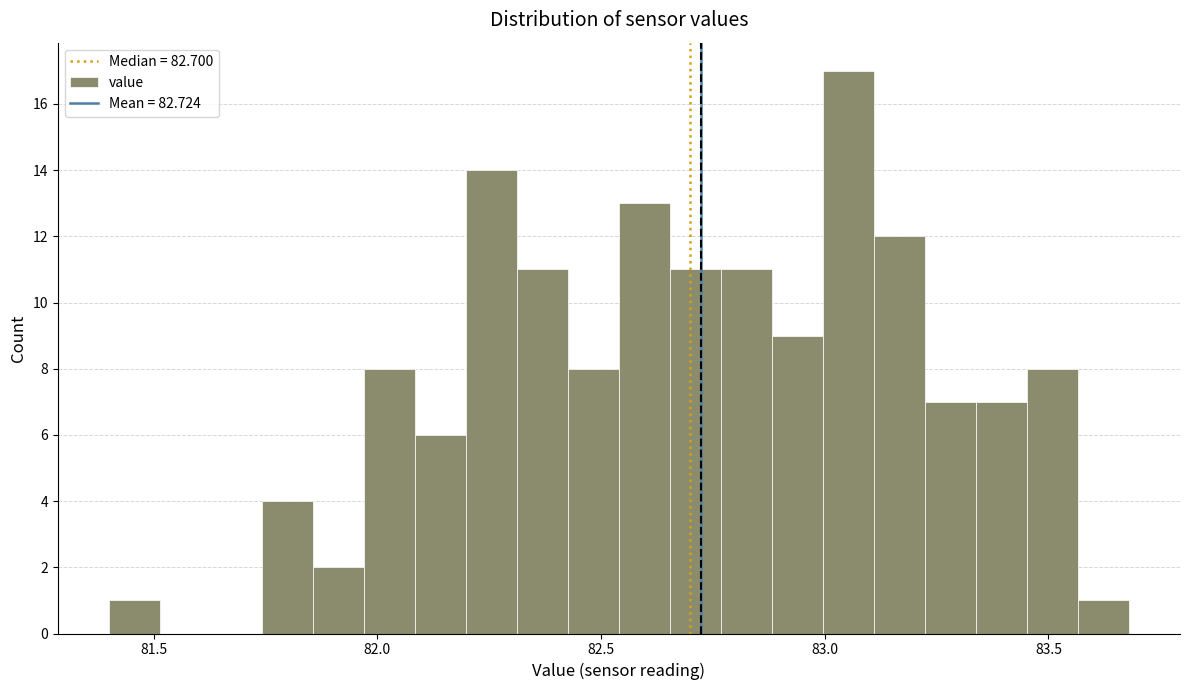

Around what value on the x-axis is the tallest bar? Give the approximate position of its centre, as read against the axis.

83.05